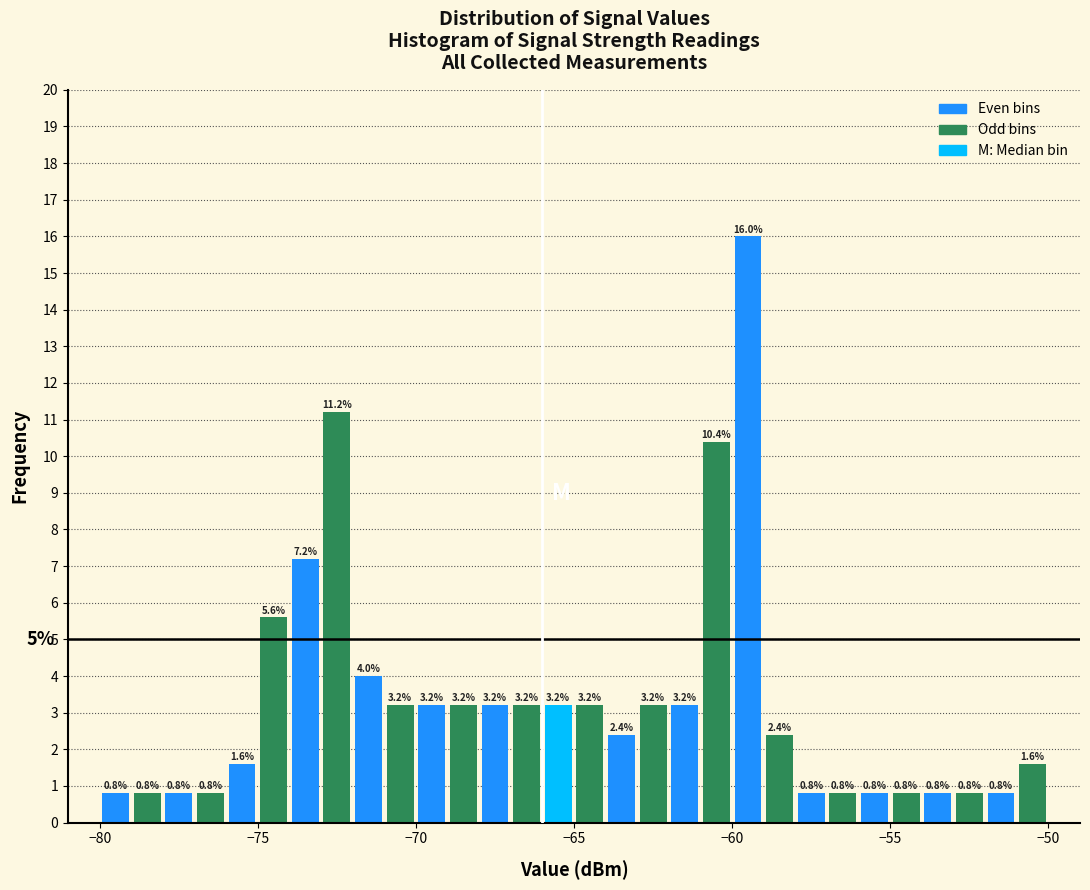

Around what value on the x-axis is the tallest bar? Give the approximate position of its centre, as read against the axis.

-59.5